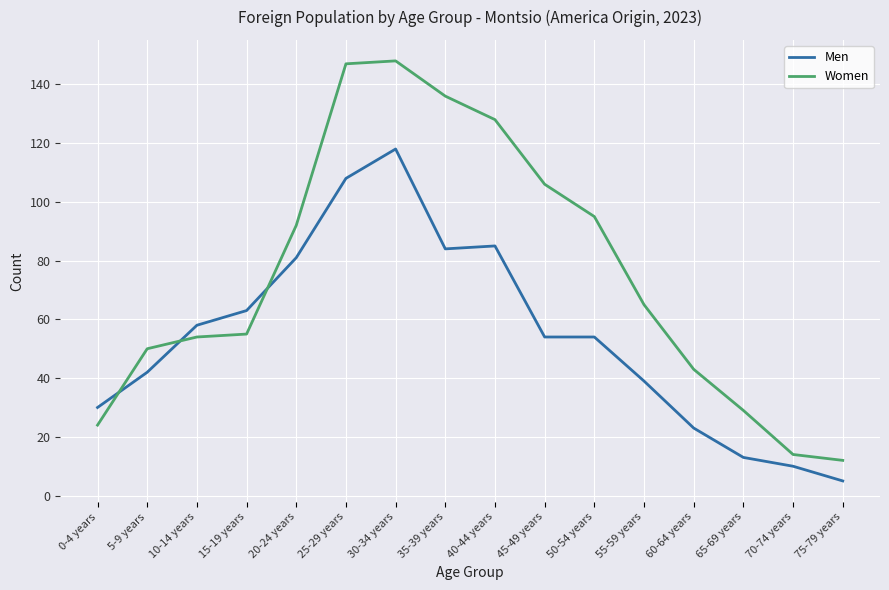

Reading right to left, transcribe all the data shown in this chart.

Men: 75-79 years=5	70-74 years=10	65-69 years=13	60-64 years=23	55-59 years=39	50-54 years=54	45-49 years=54	40-44 years=85	35-39 years=84	30-34 years=118	25-29 years=108	20-24 years=81	15-19 years=63	10-14 years=58	5-9 years=42	0-4 years=30
Women: 75-79 years=12	70-74 years=14	65-69 years=29	60-64 years=43	55-59 years=65	50-54 years=95	45-49 years=106	40-44 years=128	35-39 years=136	30-34 years=148	25-29 years=147	20-24 years=92	15-19 years=55	10-14 years=54	5-9 years=50	0-4 years=24